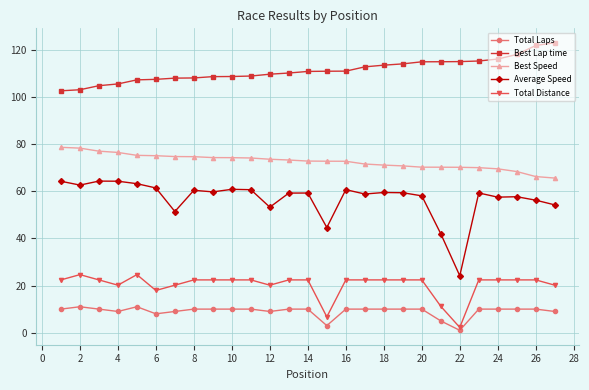

Rank the series by their maximum value, from lowest to highest.

Total Laps, Total Distance, Average Speed, Best Speed, Best Lap time